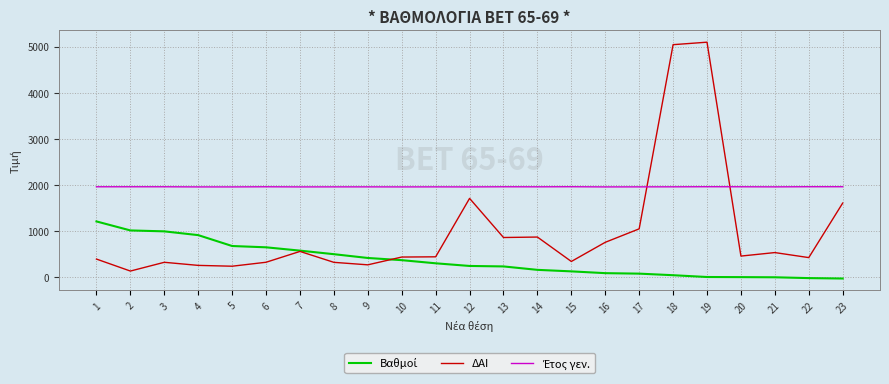

What is the total value across all series at 12?

3894.6